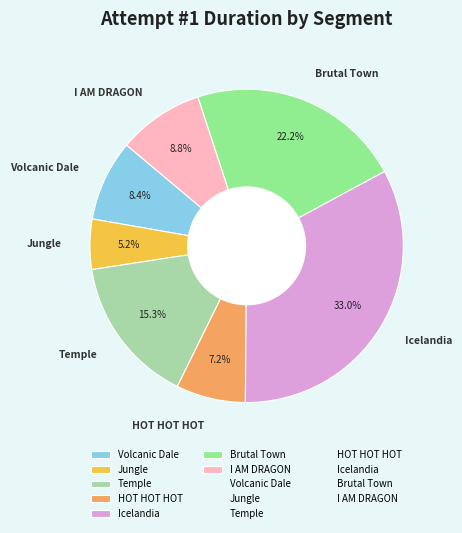

How many slices are in this pie chart?

7